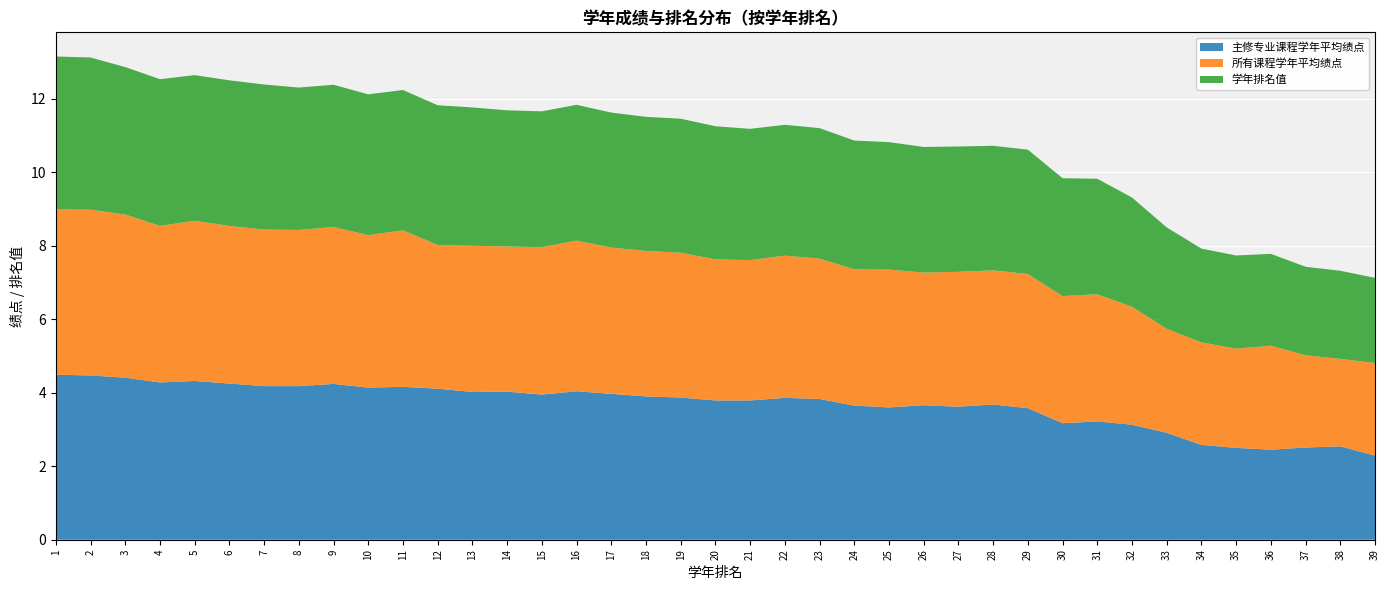

What is the value of the 学年排名值 point at the 37th from the left?

2.4